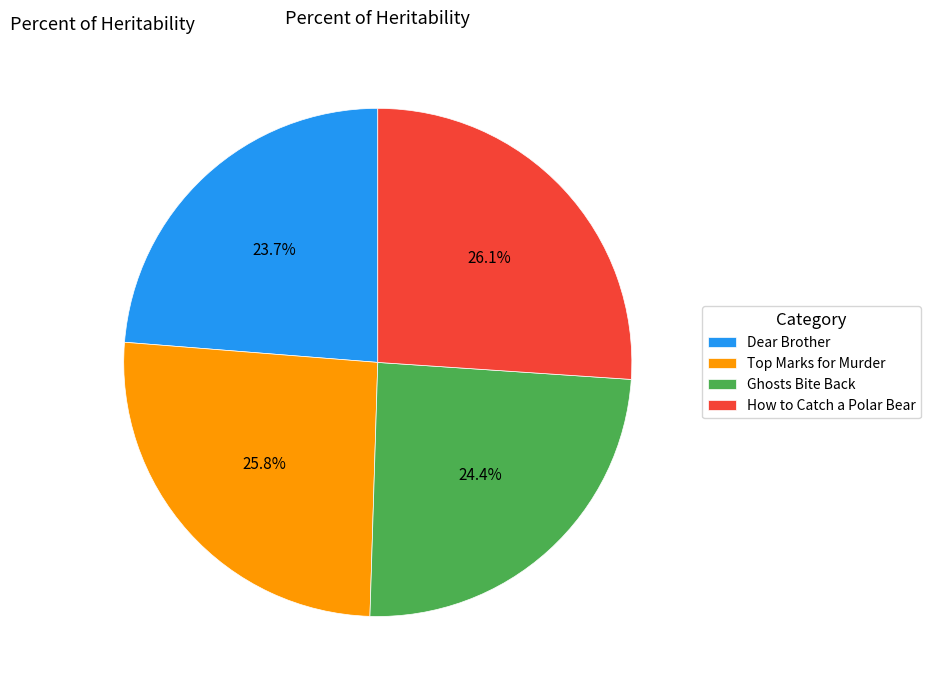

To the nearest percent, what portion does How to Catch a Polar Bear represent?

26%